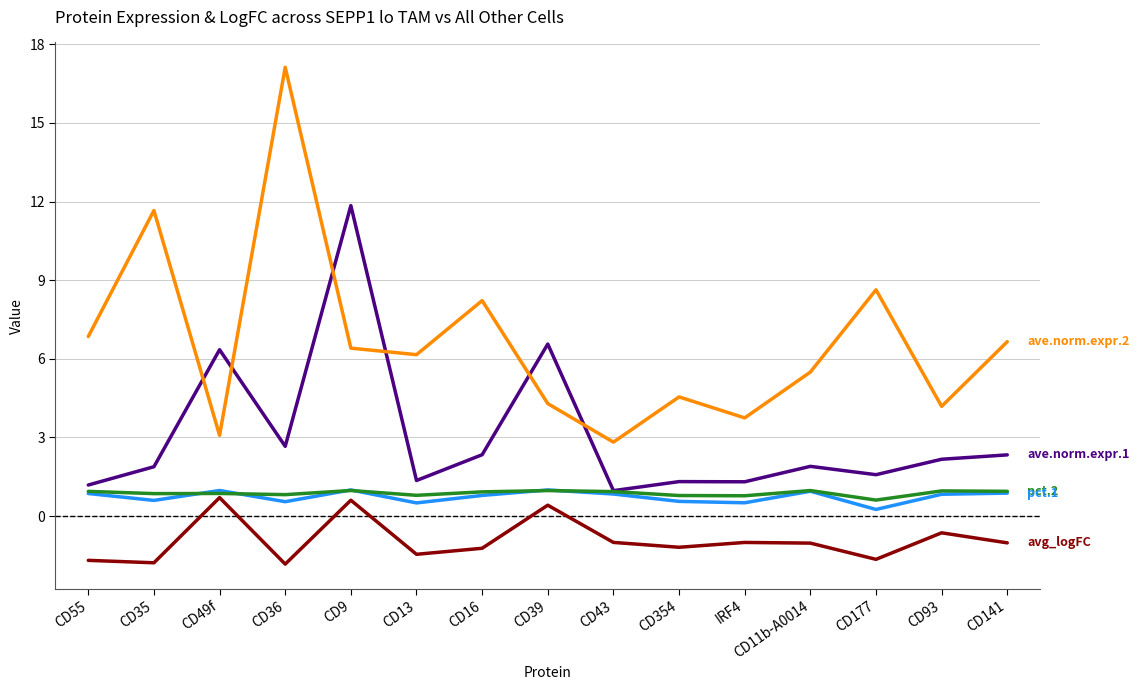

What position from the left is CD11b-A0014?

12